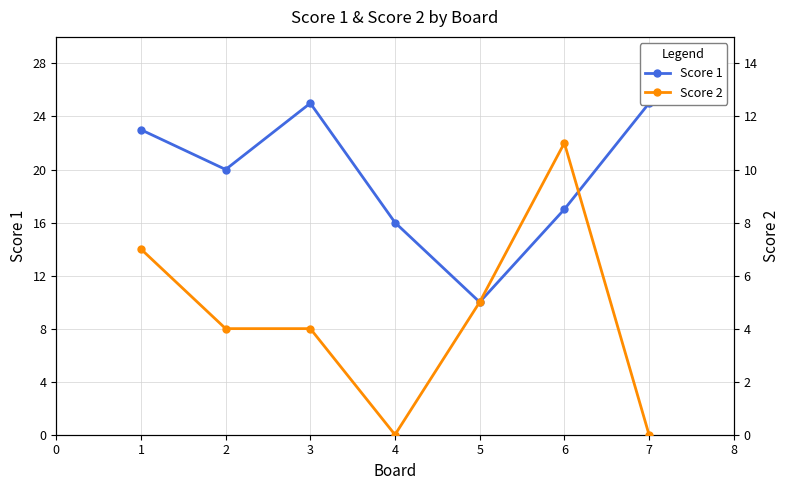

What is the highest value of the Score 1 series?

25